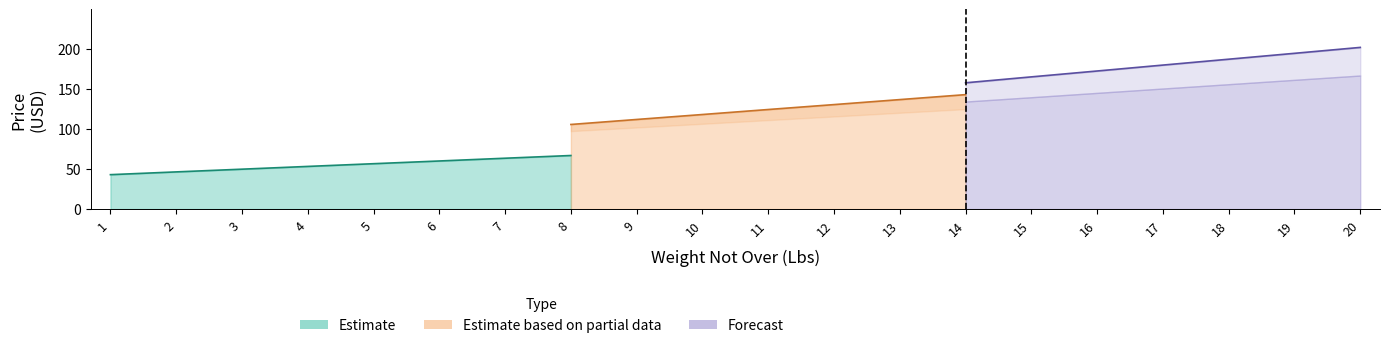

True or false: Price Group 5 has more than 0 points higher than both neighbors.

False